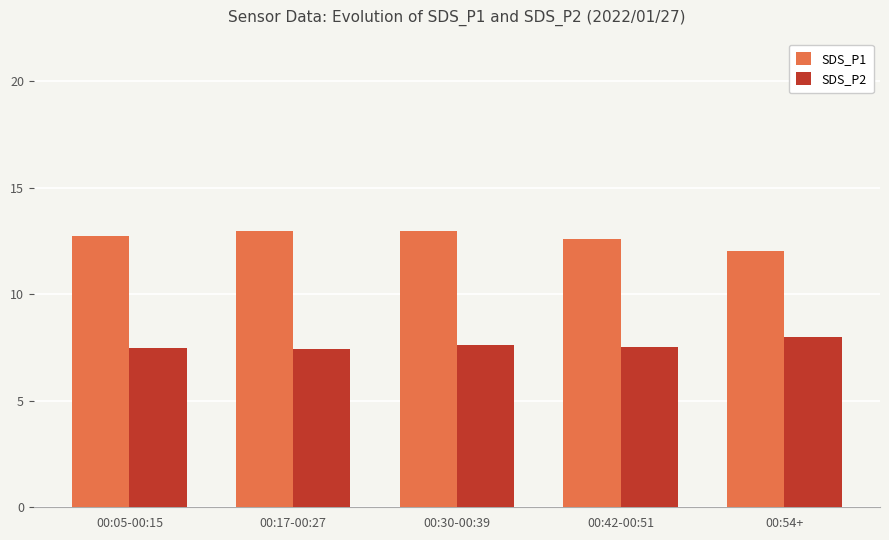

What is the difference between the SDS_P2 values at 00:05-00:15 and 00:54+?

0.5